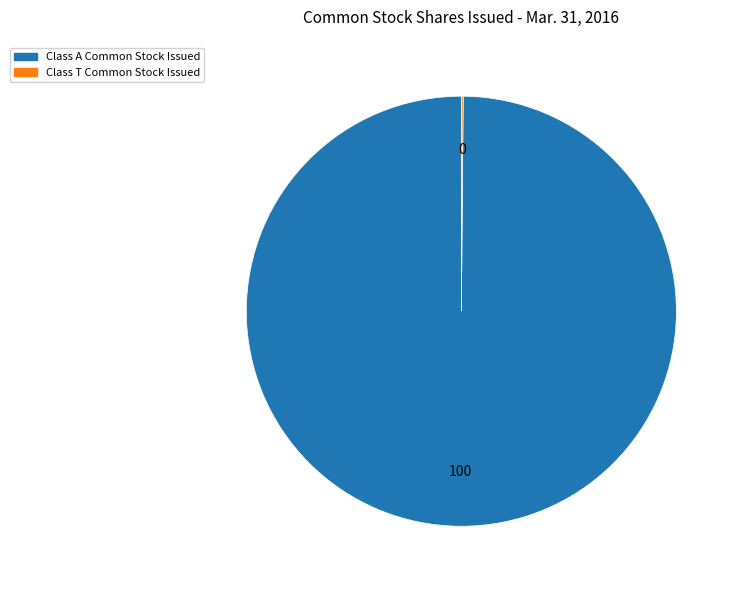

Is there a majority slice in this chart?

Yes